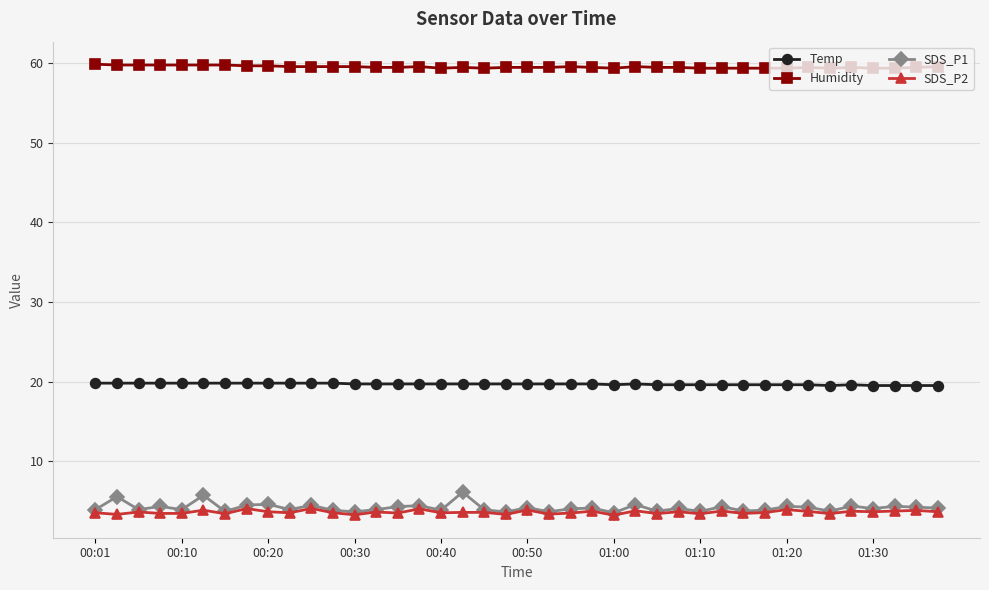

True or false: Temp and SDS_P2 cross at least once.

False